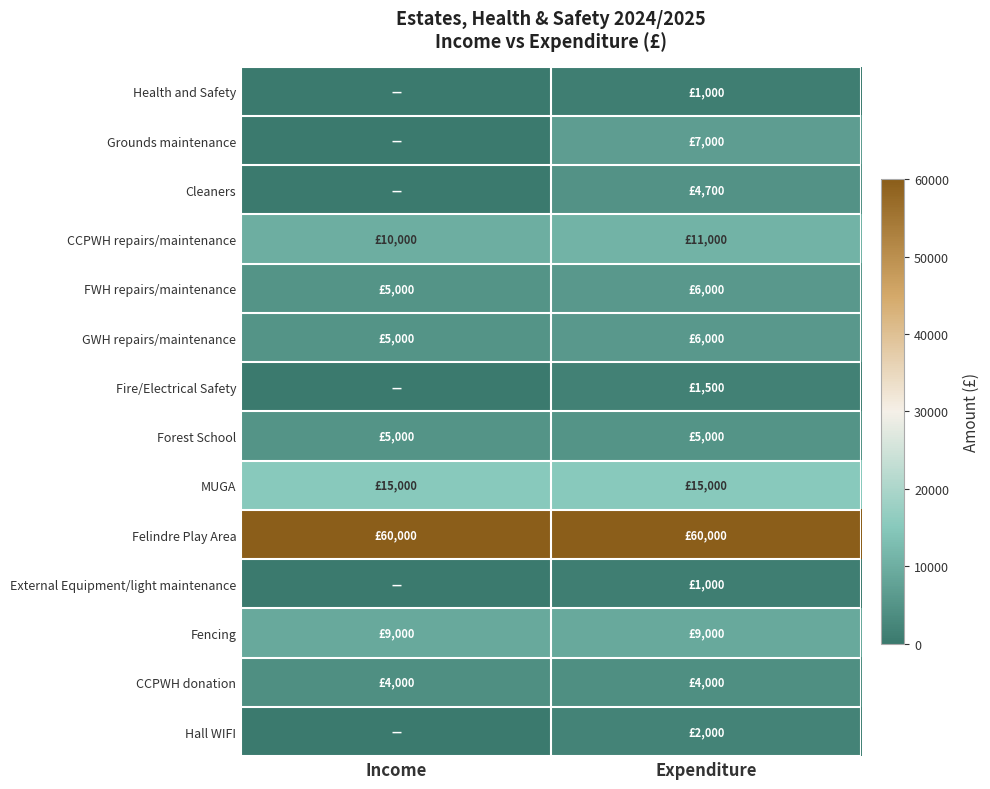

Reading left to right, what are all the values shown in this chart?

Health and Safety: Income=0	Expenditure=1000
Grounds maintenance: Income=0	Expenditure=7000
Cleaners: Income=0	Expenditure=4700
CCPWH repairs/maintenance: Income=10000	Expenditure=11000
FWH repairs/maintenance: Income=5000	Expenditure=6000
GWH repairs/maintenance: Income=5000	Expenditure=6000
Fire/Electrical Safety: Income=0	Expenditure=1500
Forest School: Income=5000	Expenditure=5000
MUGA: Income=15000	Expenditure=15000
Felindre Play Area: Income=60000	Expenditure=60000
External Equipment/light maintenance: Income=0	Expenditure=1000
Fencing: Income=9000	Expenditure=9000
CCPWH donation: Income=4000	Expenditure=4000
Hall WIFI: Income=0	Expenditure=2000